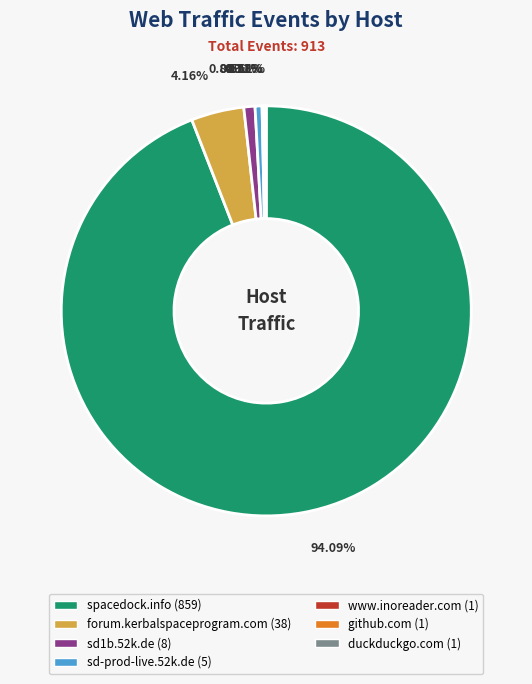

True or false: spacedock.info accounts for 94% of the total.

True